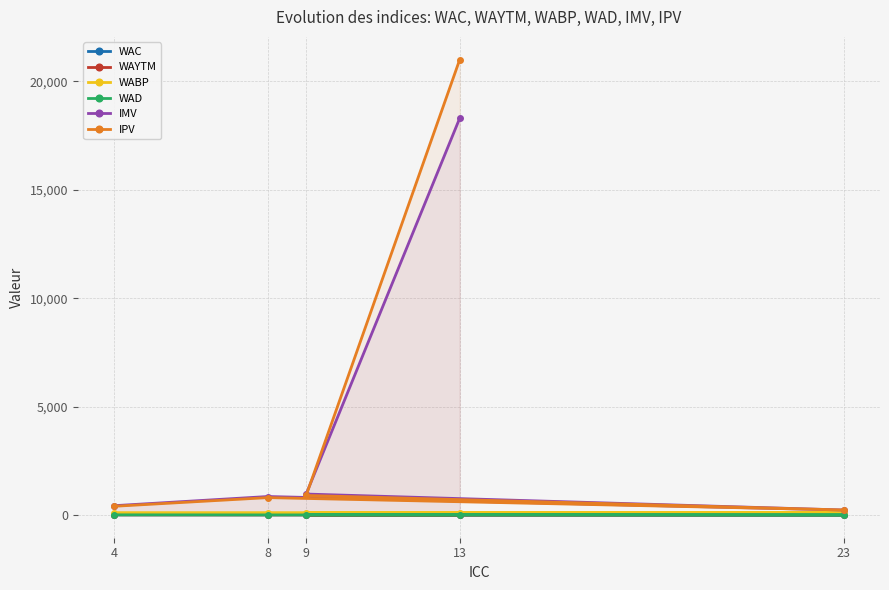

What is the maximum value shown in the chart?

21000.0